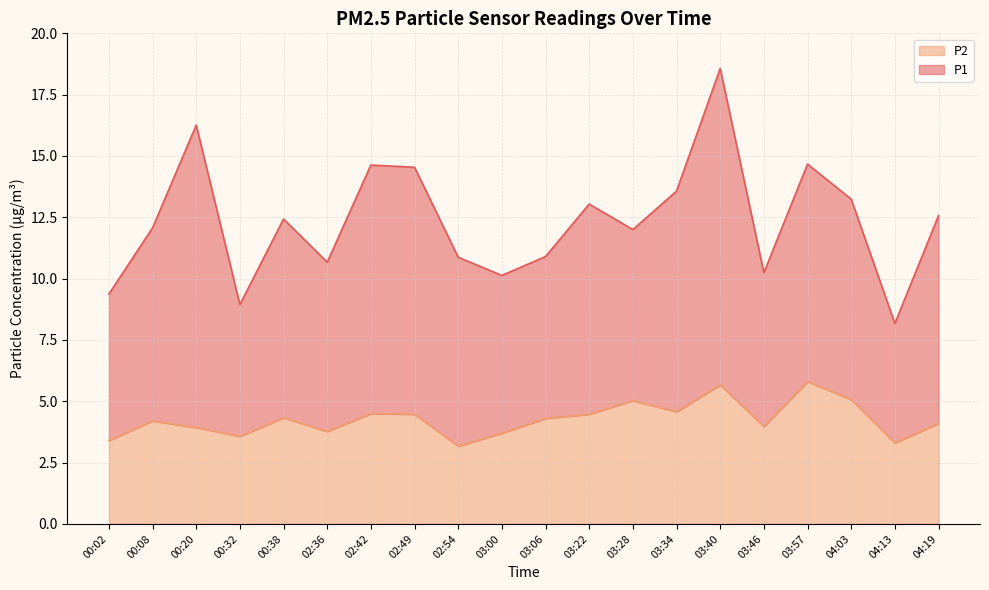

What is the sum of the values at 00:20 and 03:06?

8.2